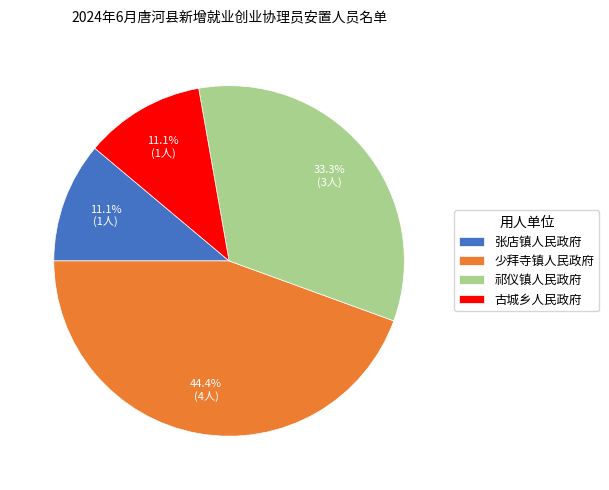

What is the largest slice in the pie chart?

少拜寺镇人民政府